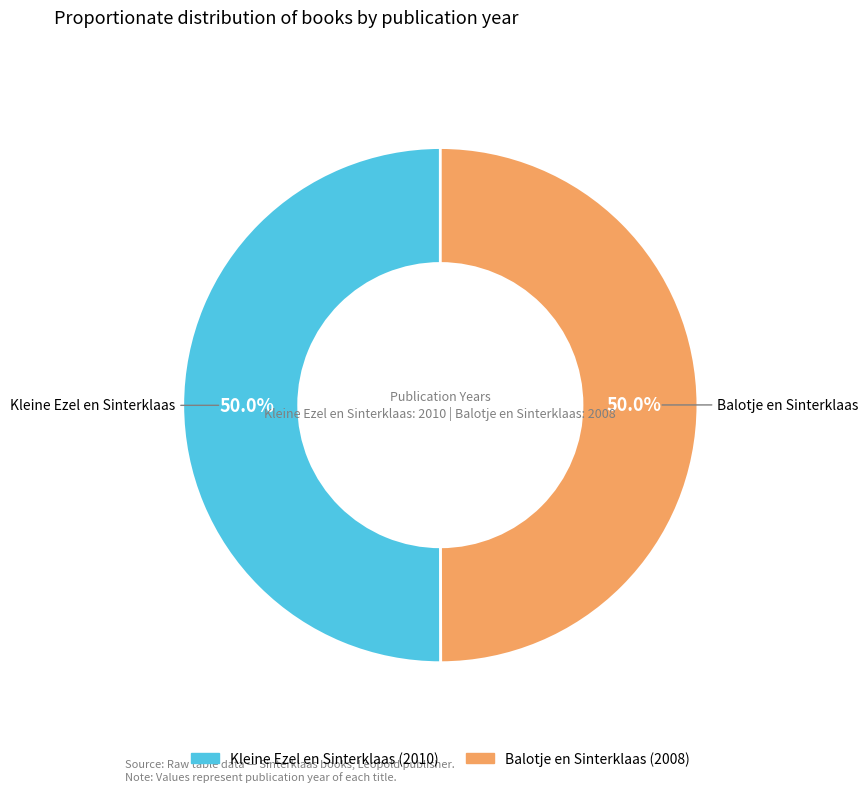

Combined, what portion of the pie is Kleine Ezel en Sinterklaas and Balotje en Sinterklaas?

100.0%